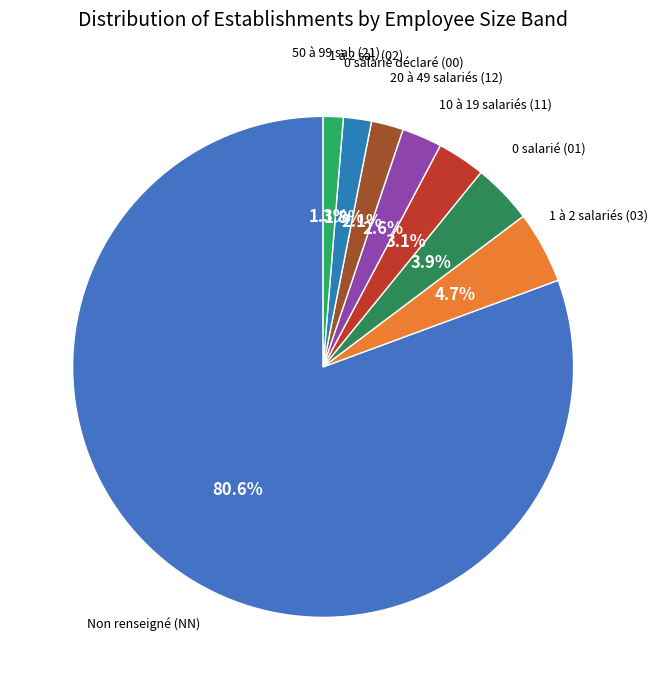

Count the number of slices in the pie.

8